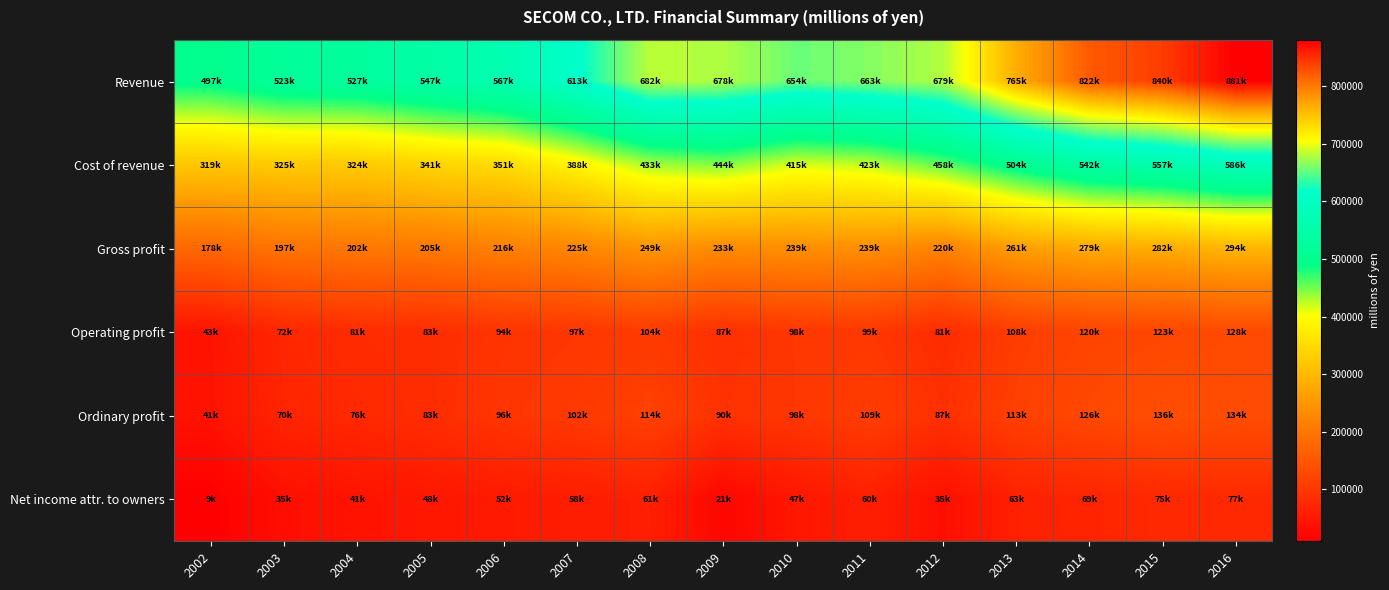

Reading right to left, transcribe all the data shown in this chart.

Revenue: 2016=881028	2015=840722	2014=822228	2013=765635	2012=679173	2011=663887	2010=654678	2009=678400	2008=682619	2007=613976	2006=567315	2005=547230	2004=527409	2003=523271	2002=497921
Cost of revenue: 2016=586539	2015=557884	2014=542949	2013=504006	2012=458452	2011=423983	2010=415390	2009=444771	2008=433030	2007=388787	2006=351020	2005=341466	2004=324759	2003=325952	2002=319826
Gross profit: 2016=294488	2015=282837	2014=279278	2013=261629	2012=220720	2011=239904	2010=239288	2009=233628	2008=249589	2007=225189	2006=216294	2005=205764	2004=202650	2003=197319	2002=178094
Operating profit: 2016=128582	2015=123615	2014=120018	2013=108370	2012=81078	2011=99141	2010=98539	2009=87634	2008=104706	2007=97840	2006=94109	2005=83043	2004=81286	2003=72902	2002=43022
Ordinary profit: 2016=134826	2015=136688	2014=126677	2013=113618	2012=87839	2011=109674	2010=98327	2009=90924	2008=114278	2007=102720	2006=96669	2005=83478	2004=76243	2003=70063	2002=41541
Net income attr. to owners: 2016=77039	2015=75392	2014=69876	2013=63658	2012=35489	2011=60846	2010=47611	2009=21502	2008=61506	2007=58299	2006=52994	2005=48517	2004=41111	2003=35583	2002=9583